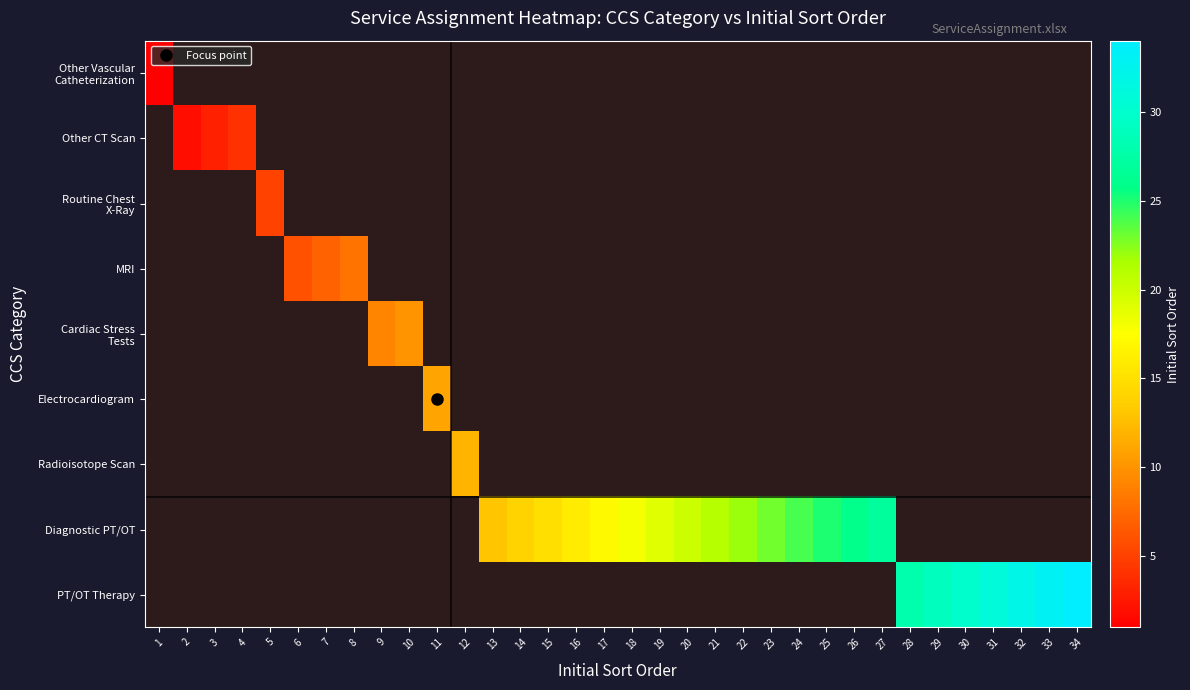

What is the smallest value displayed?

1.0